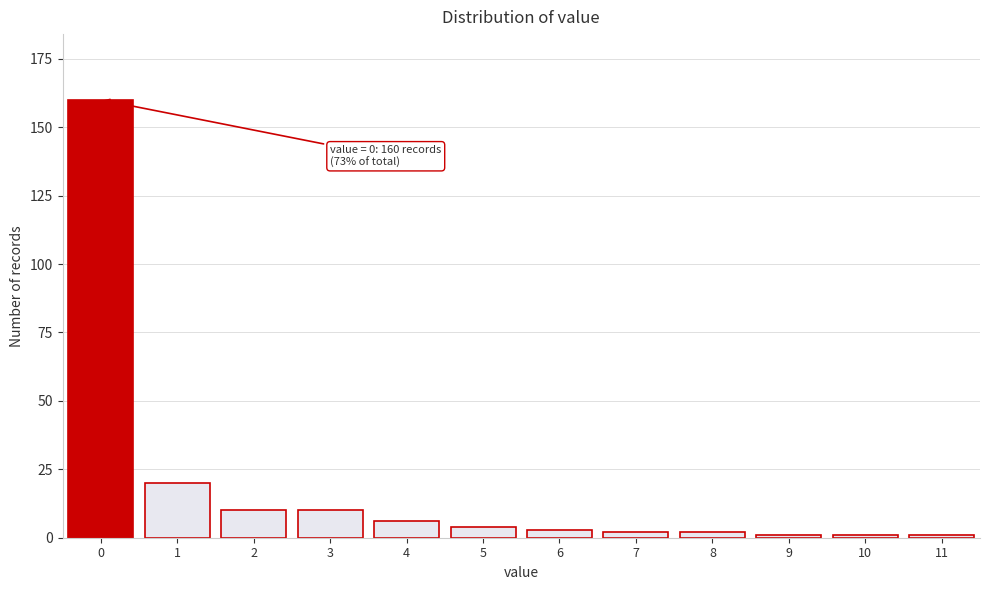

Reading left to right, transcribe all the data shown in this chart.

160	20	10	10	6	4	3	2	2	1	1	1